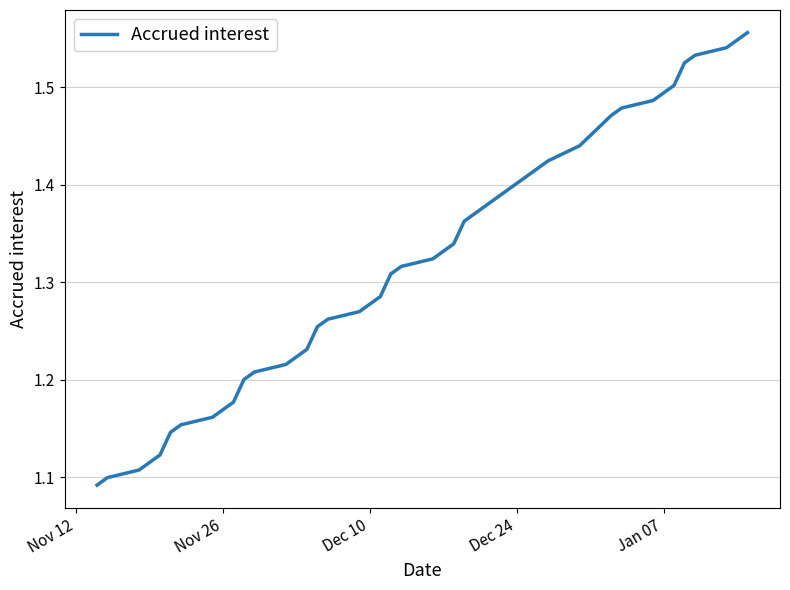

The value at Dec 10 is 0.3. True or false?

False